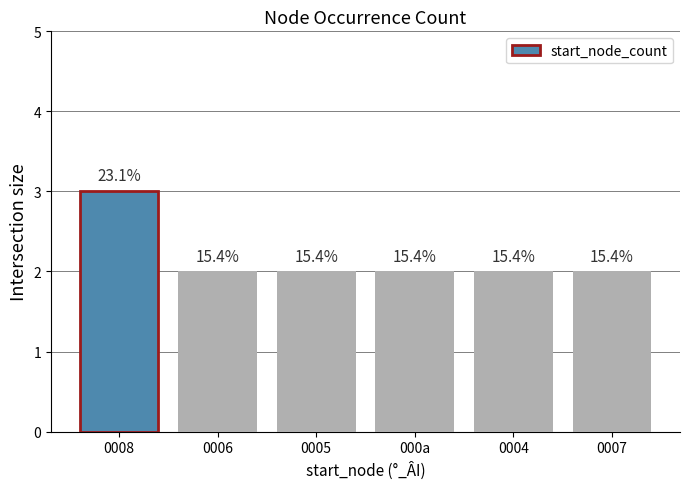

How many bars are there in total?

6